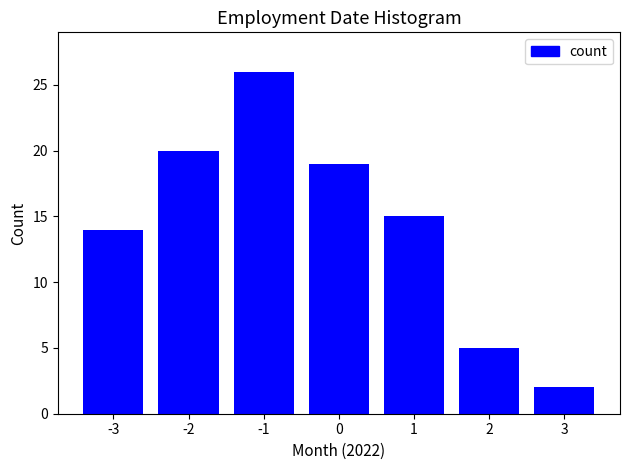

Reading left to right, what are all the values shown in this chart?

-3=14	-2=20	-1=26	0=19	1=15	2=5	3=2